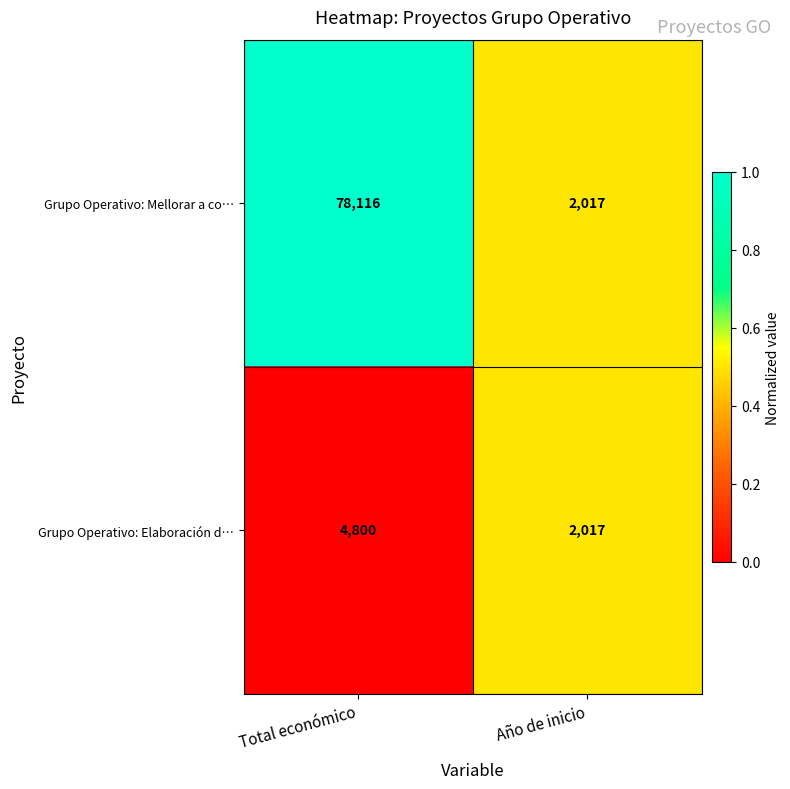

Which series changed the most between Total económico and Año de inicio?

Grupo Operativo: Mellorar a co…